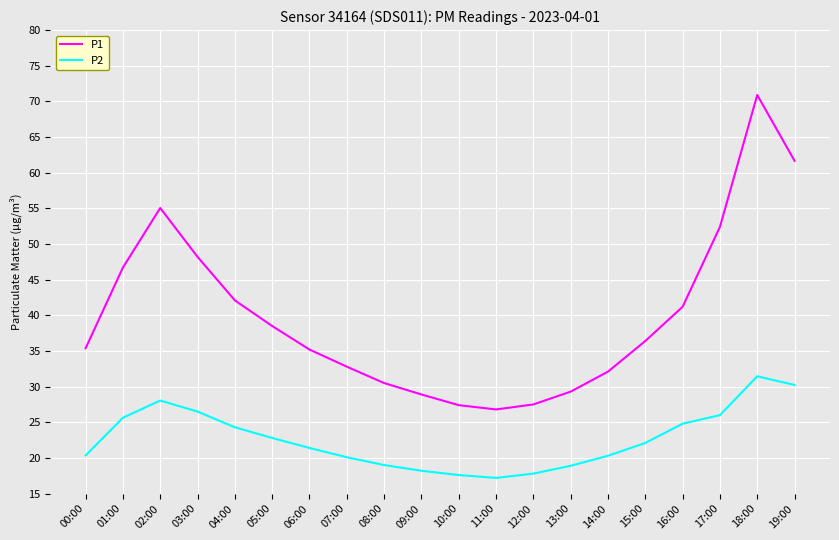

Which category has the highest value across all series?

18:00